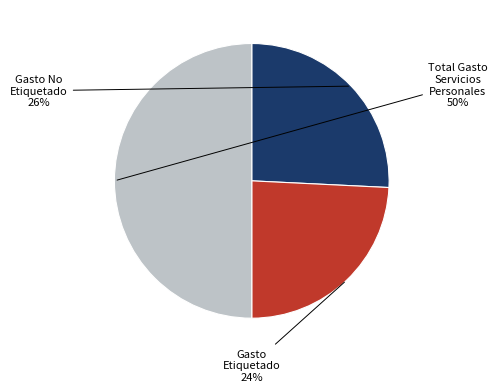

Which has a higher value, Gasto No Etiquetado or Gasto Etiquetado?

Gasto No Etiquetado